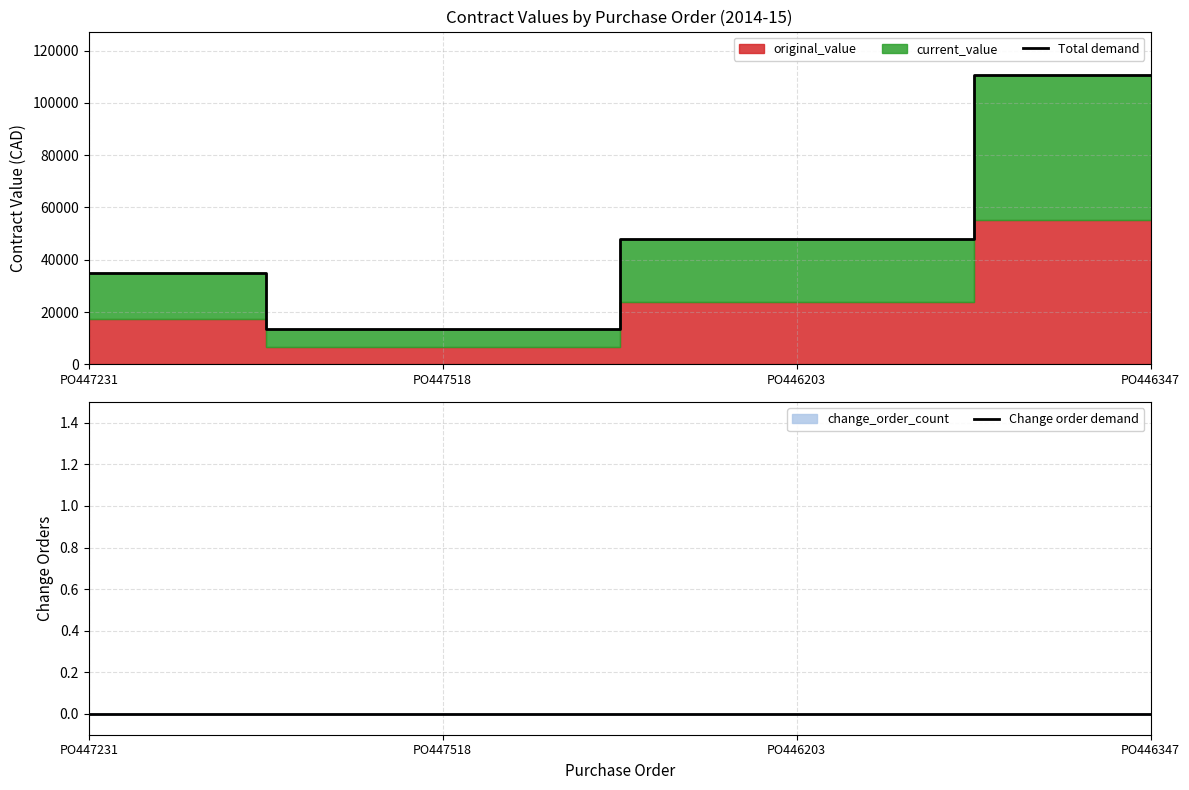

True or false: Change order demand has more than 2 interior local peaks.

False